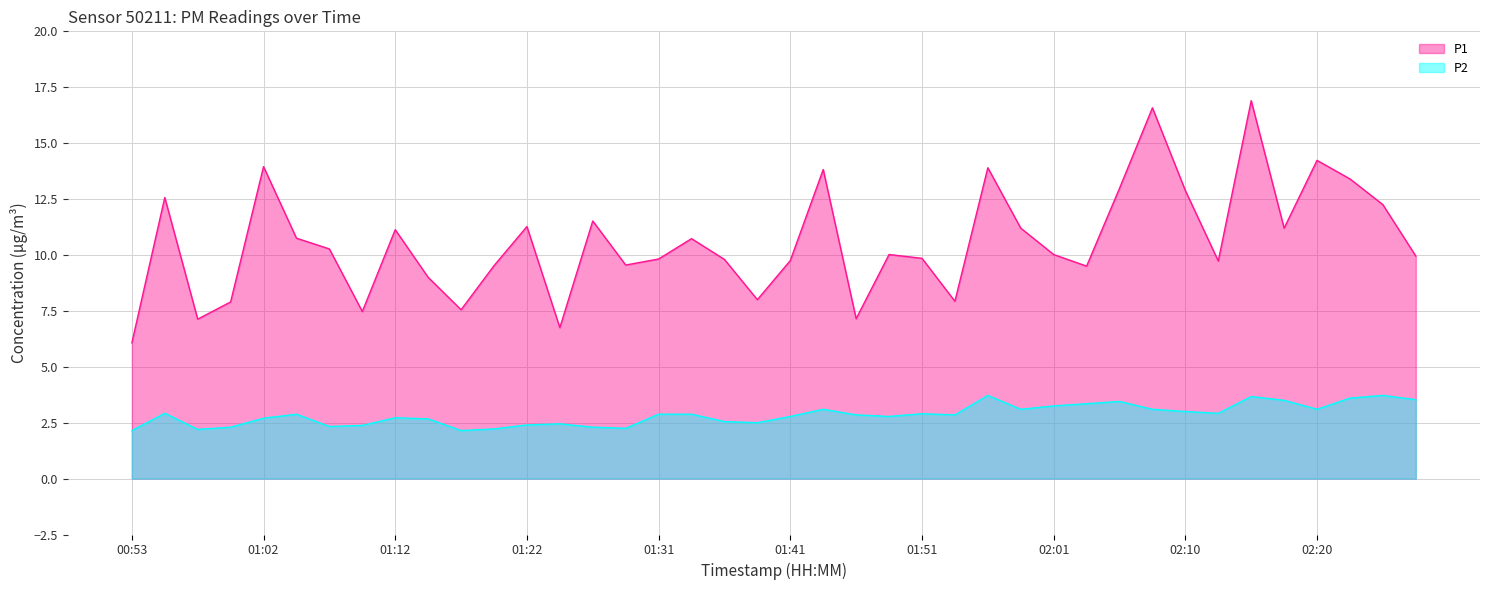

How many data points in P1 are less than 10?

19